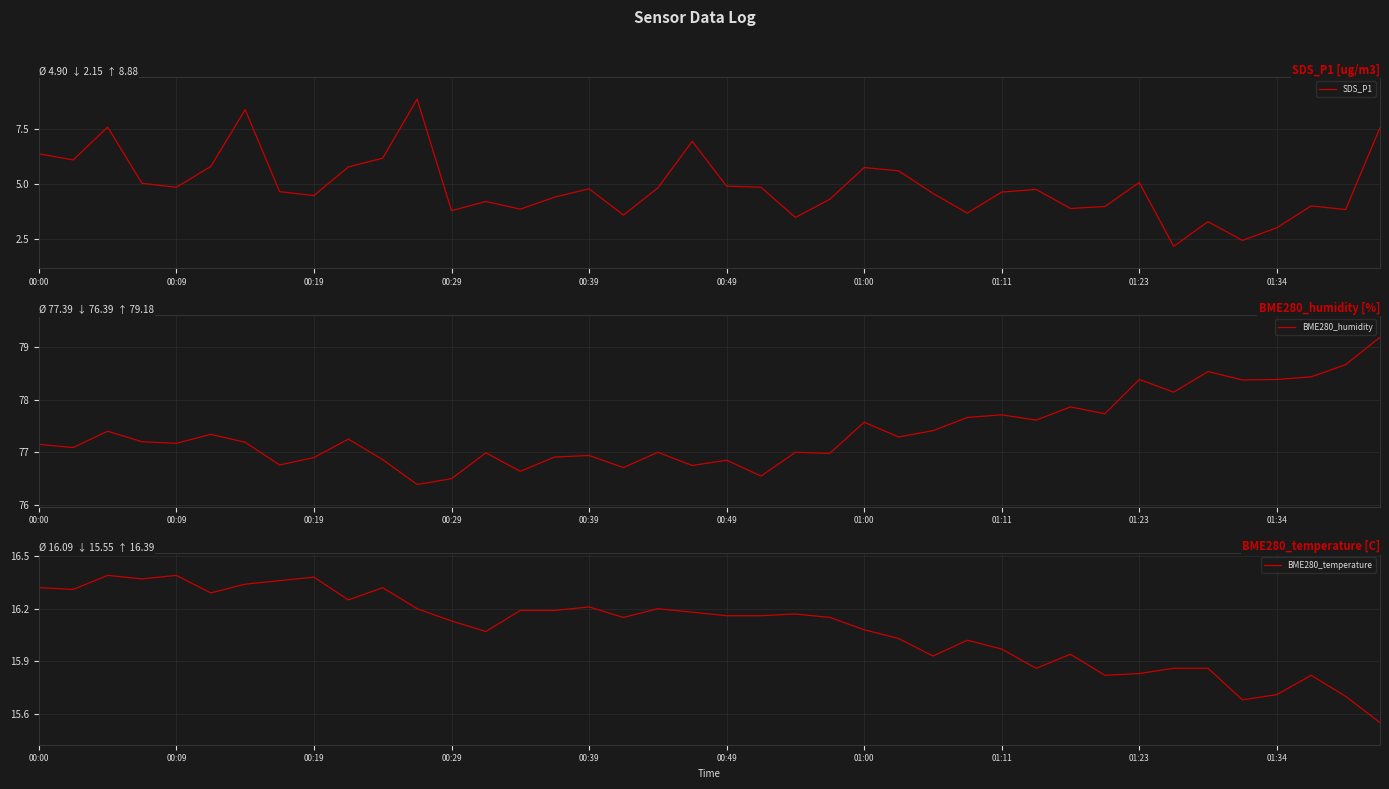

True or false: BME280_humidity has more than 1 interior local peaks.

True